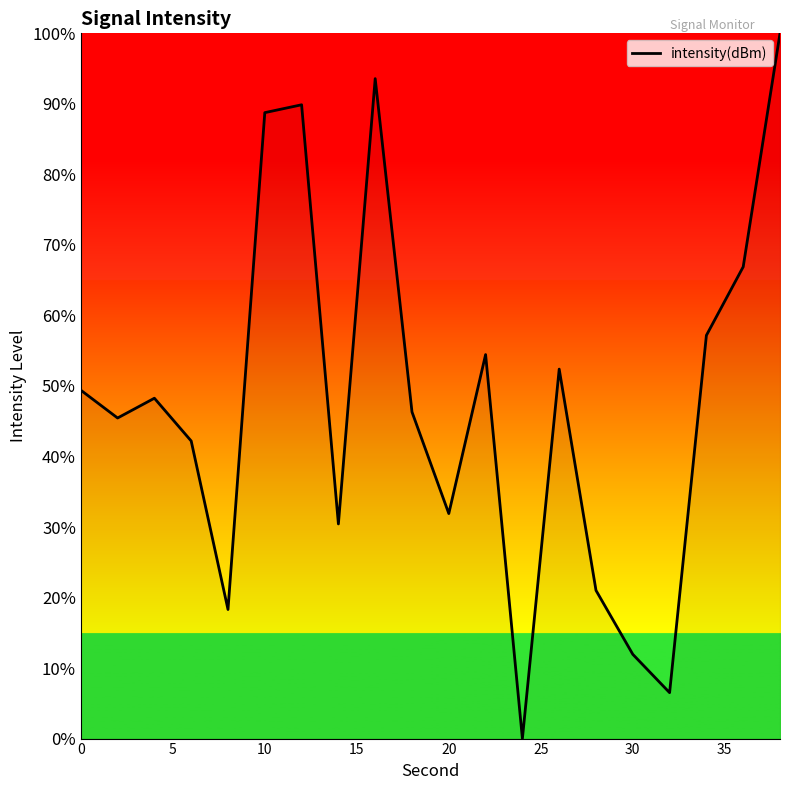

What is the maximum value shown in the chart?

100.0